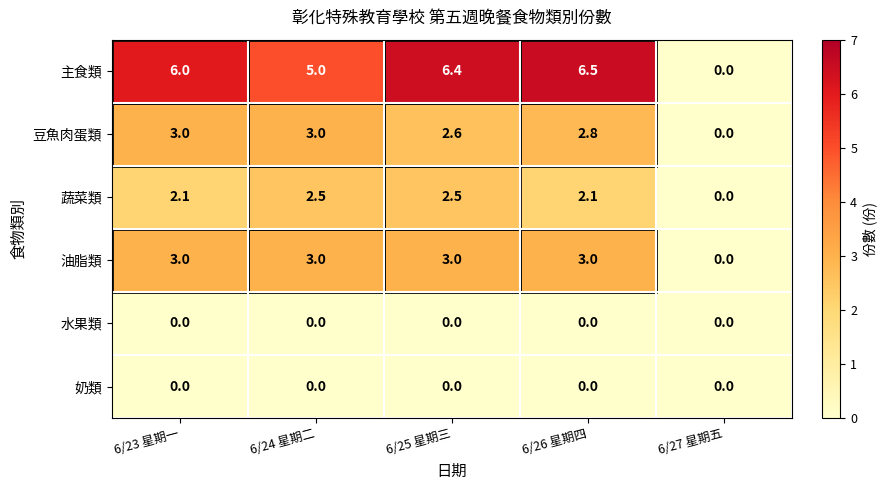

What is the difference between the highest and lowest values at 6/26 星期四?

6.5